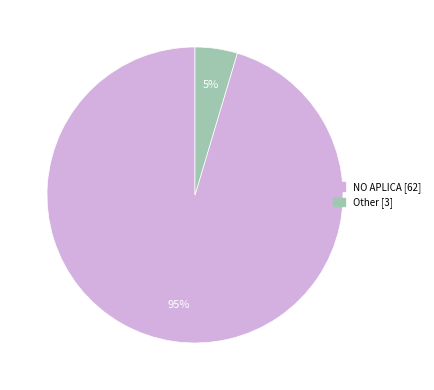

Is there any slice that represents more than half of the pie?

Yes